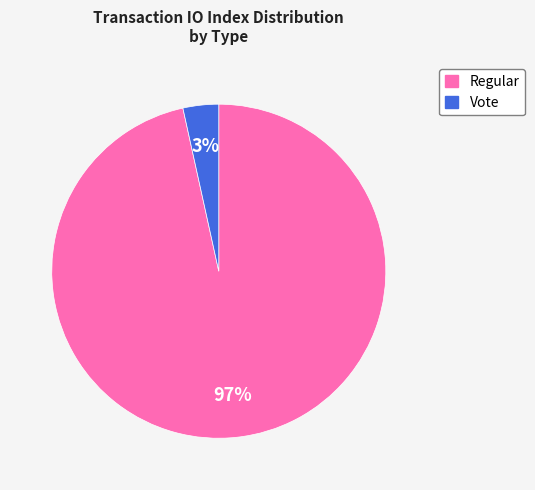

What percentage is the Regular slice, to the nearest percent?

97%